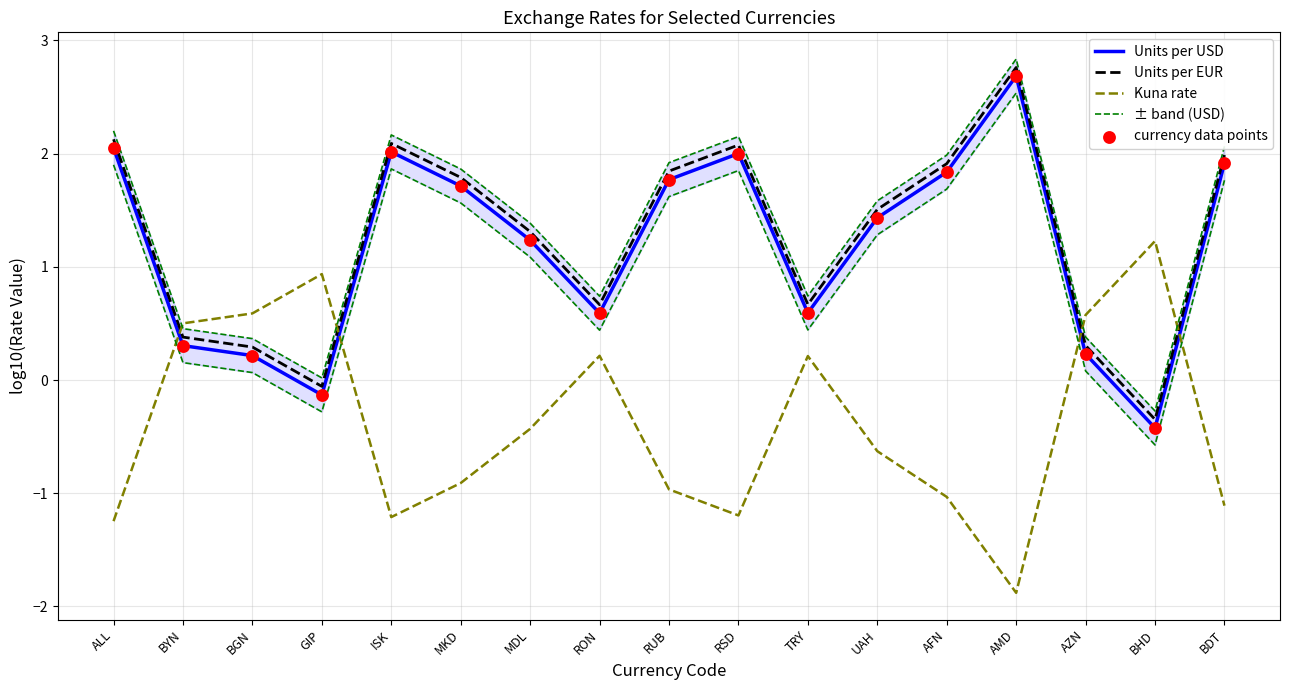

What are all the series names shown in the legend?

Units per USD, Units per EUR, Kuna rate, ± band (USD), currency data points